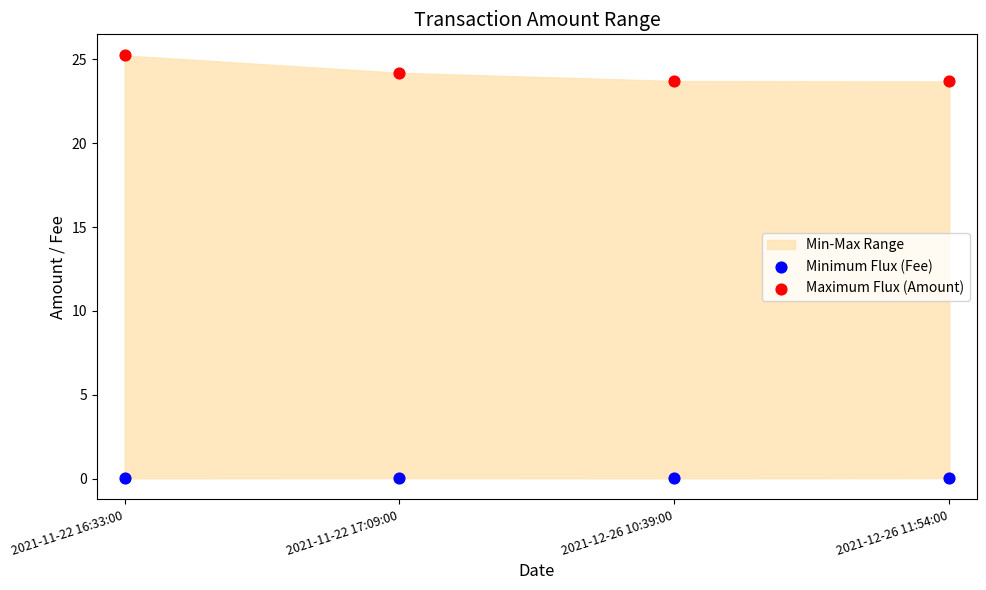

Which series has the largest Y range (max minus min)?

Maximum Flux (Amount)